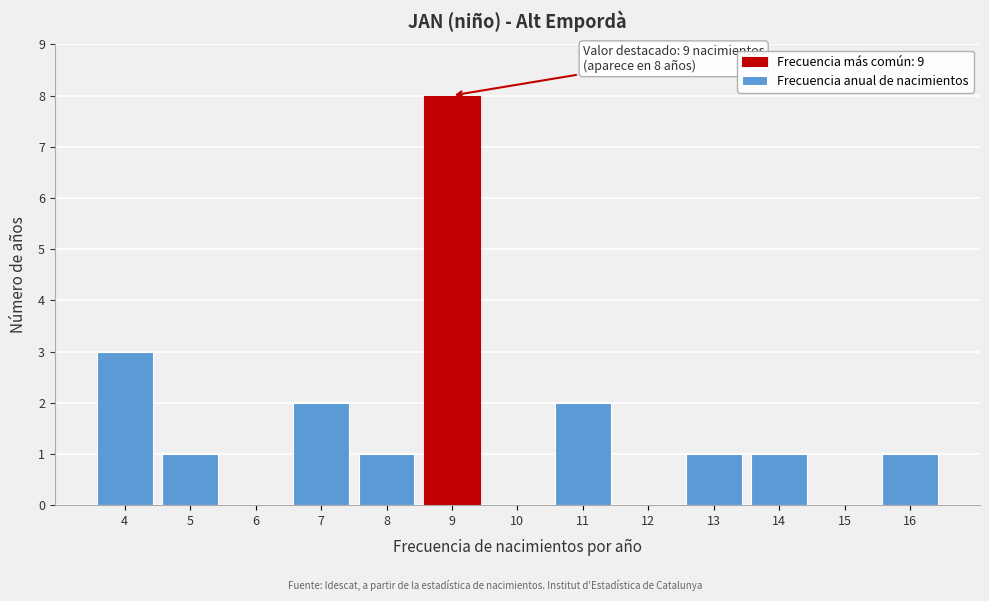

Over which range of the x-axis is the bar tallest?

8.5 to 9.5